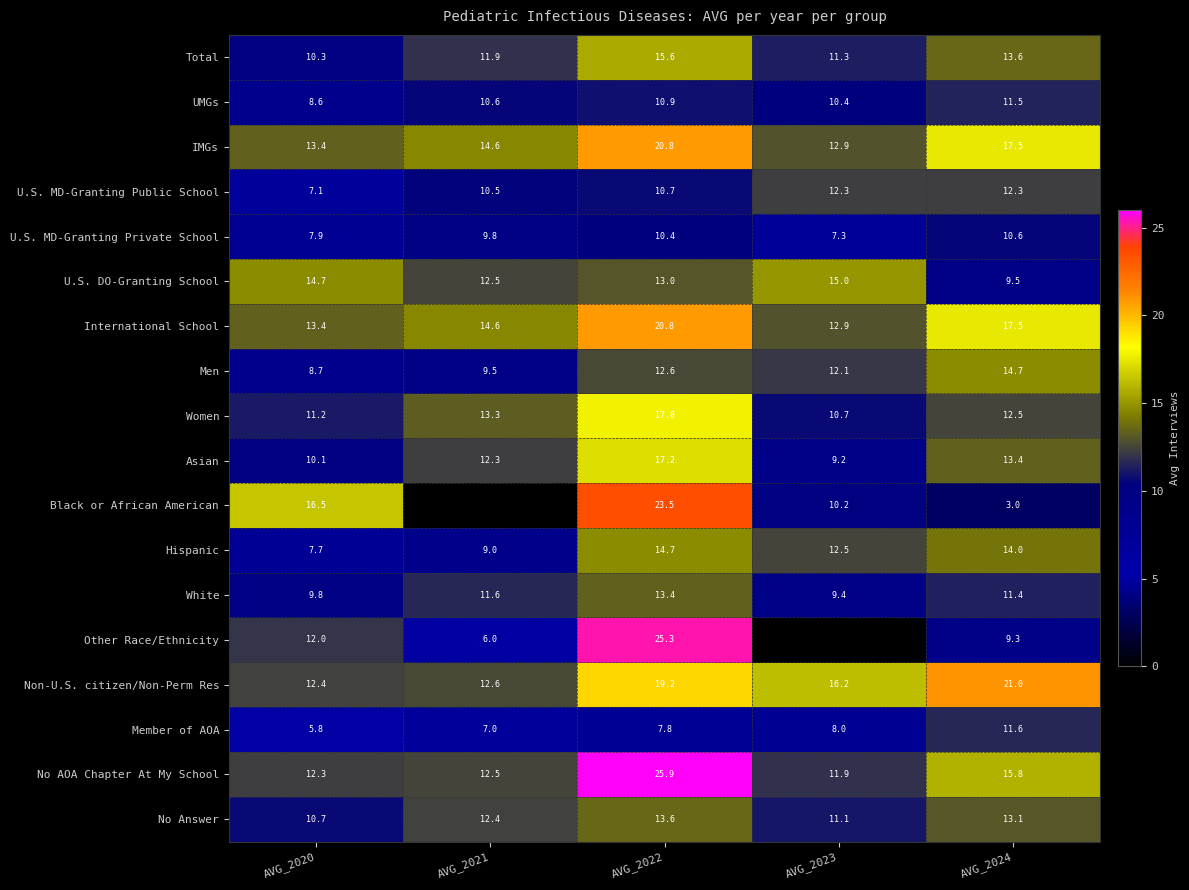

What is the difference between the second highest and second lowest values in the White series?

1.8